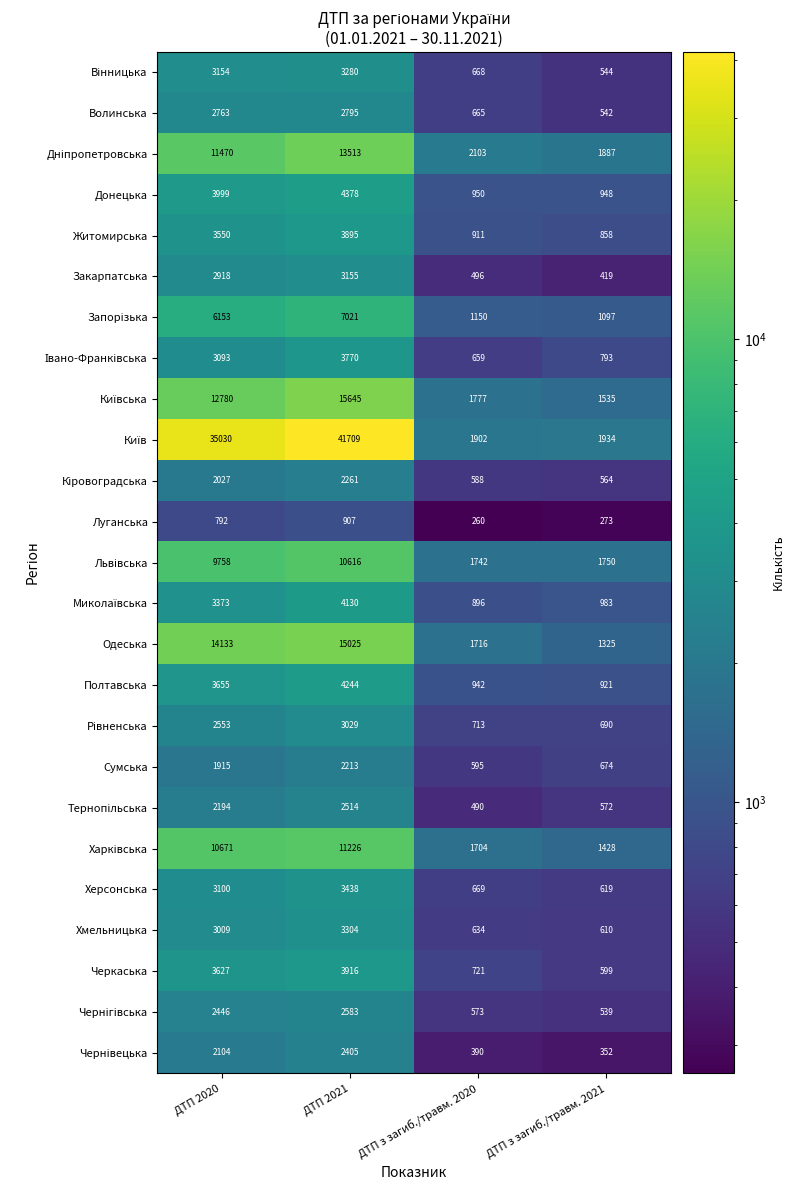

What is the total value across all series at ДТП з загиб./травм. 2021?

22456